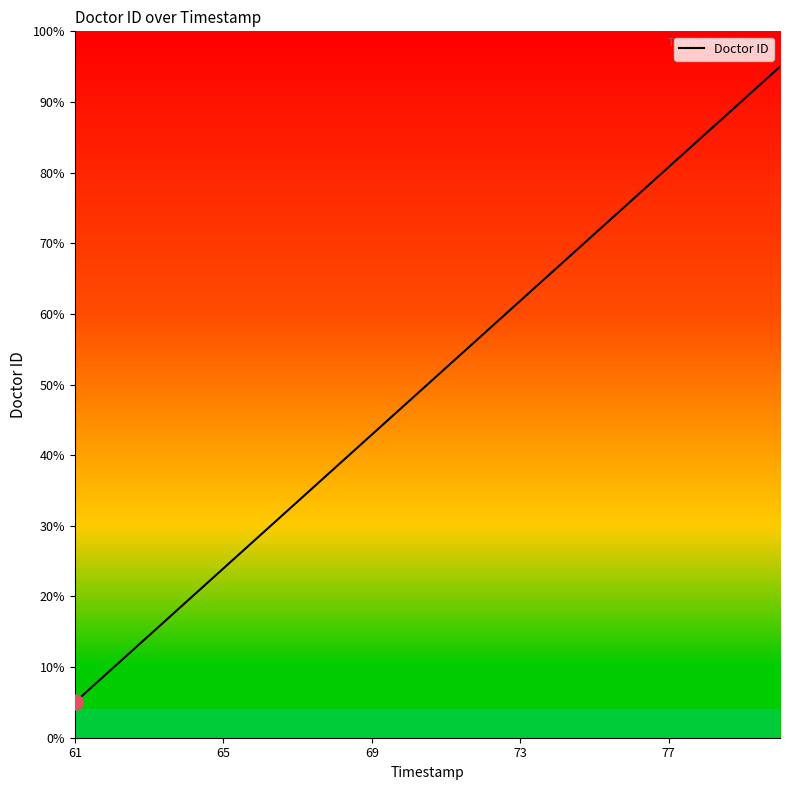

What is the smallest value displayed?

5.0